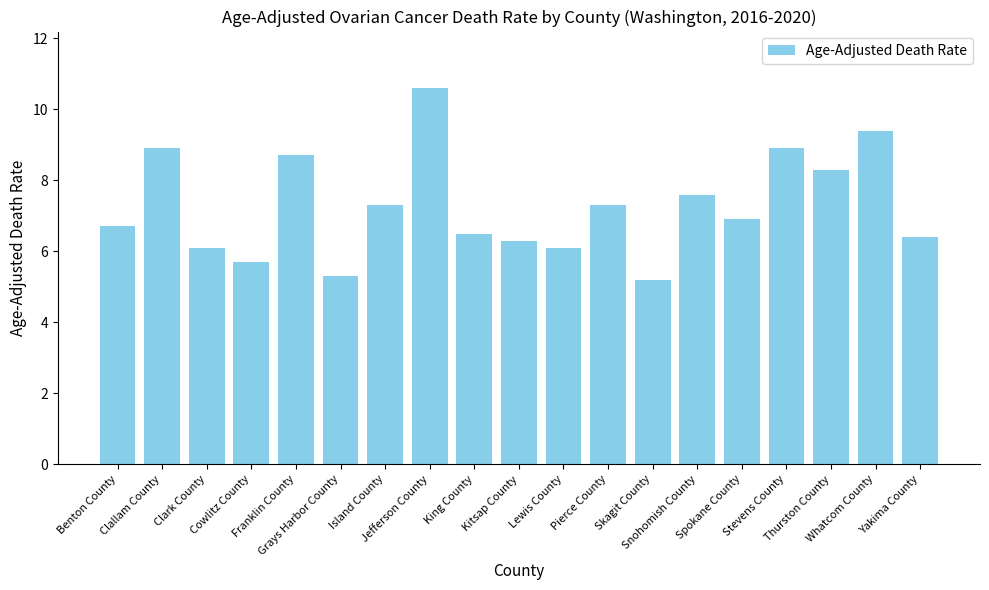

At which category does the chart reach its minimum across all series?

Skagit County